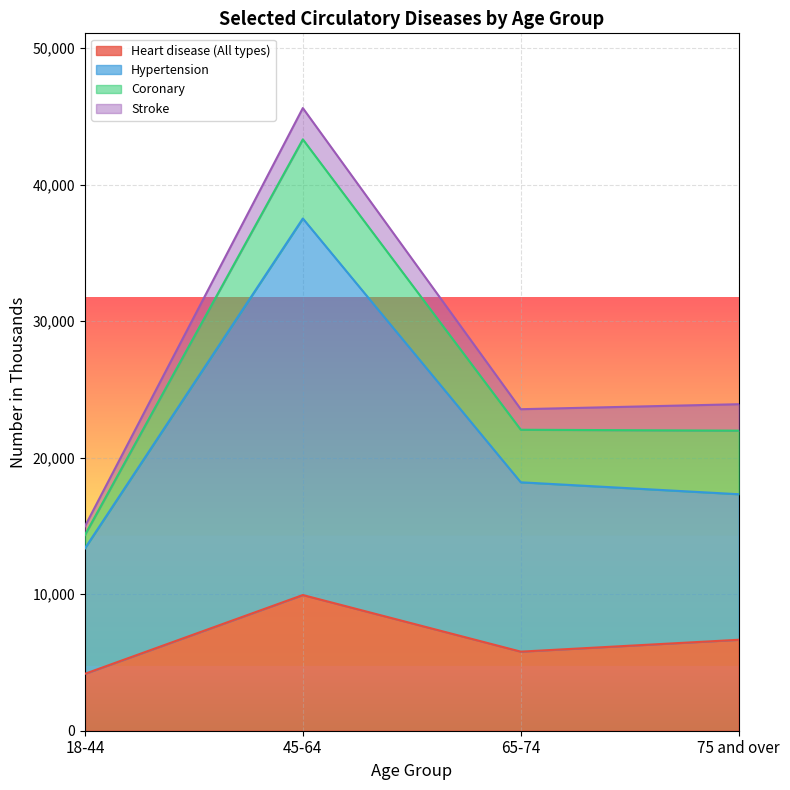

What position from the left is 65-74?

3